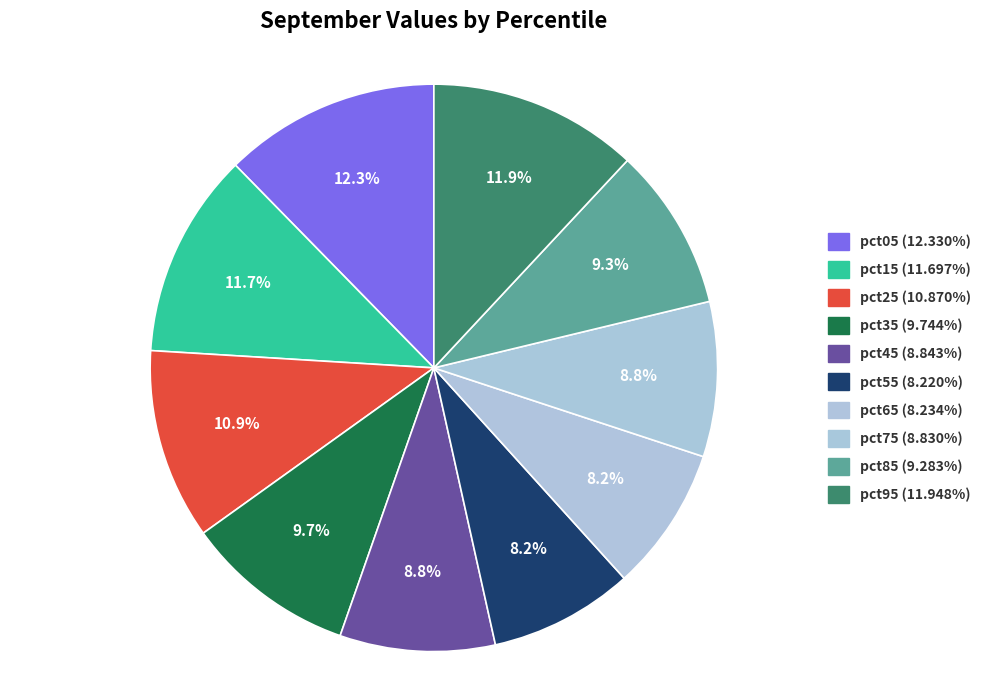

Is the sum of pct95 and pct85 greater than half?

No